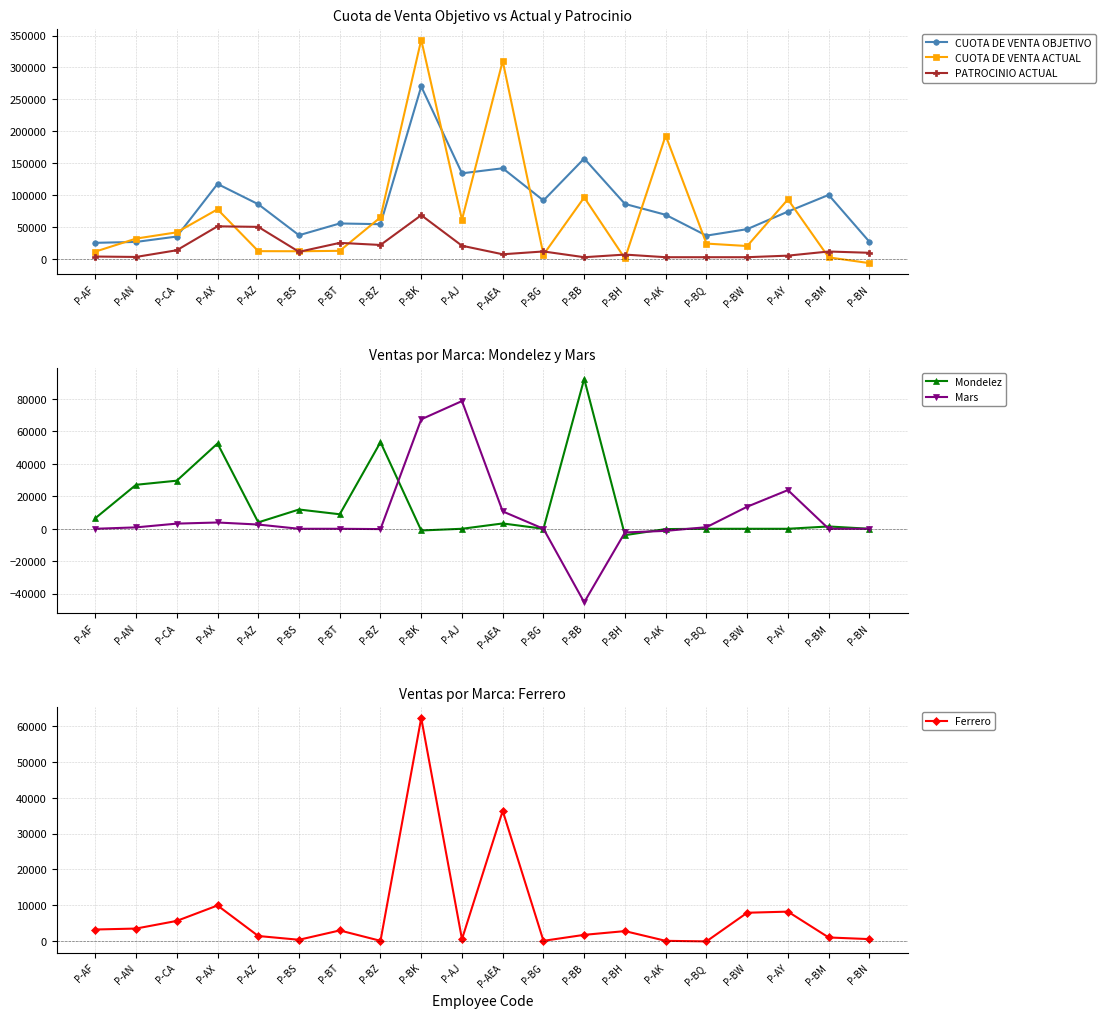

True or false: Mondelez and Mars cross at least once.

True